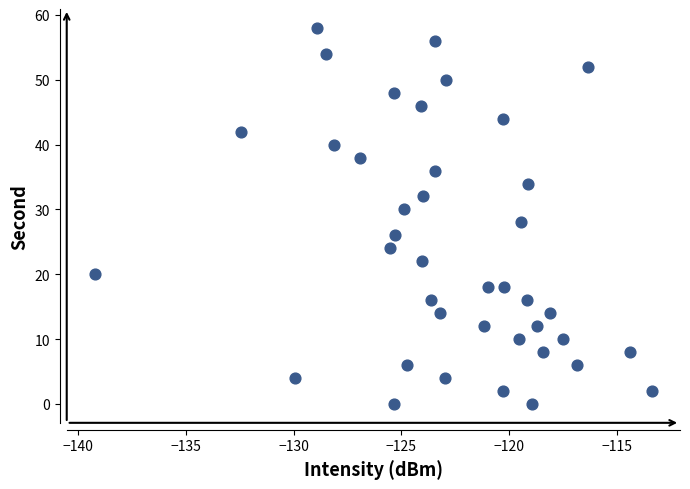

What is the range of Y values (max minus min)?

58